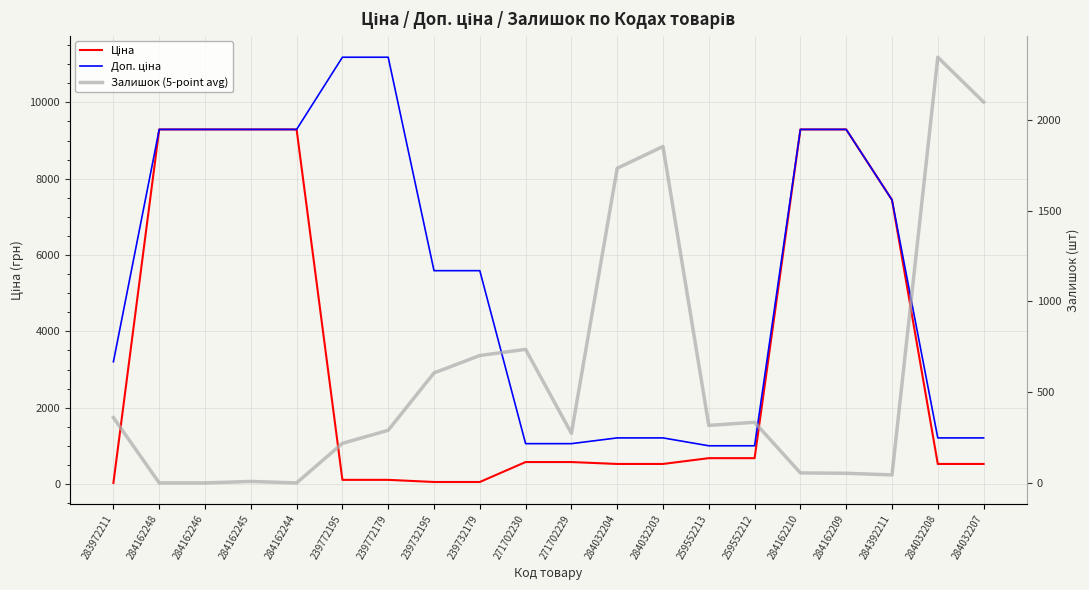

Reading right to left, transcribe all the data shown in this chart.

Ціна: 284032207=528.2	284032208=528.2	284392211=7444.6	284162209=9290.5	284162210=9290.5	259552212=679.8	259552213=679.8	284032203=528.2	284032204=528.2	271702229=578.1	271702230=578.1	239732179=55.9	239732195=55.9	239772179=111.8	239772195=111.8	284162244=9290.5	284162245=9290.5	284162246=9290.5	284162248=9290.5	283972211=32.0
Доп. ціна: 284032207=1210.7	284032208=1210.7	284392211=7444.6	284162209=9290.5	284162210=9290.5	259552212=1004.1	259552213=1004.1	284032203=1210.7	284032204=1210.7	271702229=1060.0	271702230=1060.0	239732179=5591.0	239732195=5591.0	239772179=11182.0	239772195=11182.0	284162244=9290.5	284162245=9290.5	284162246=9290.5	284162248=9290.5	283972211=3205.0
Залишок (5-point avg): 284032207=2099.0	284032208=2346.0	284392211=44.0	284162209=53.0	284162210=55.0	259552212=334.0	259552213=317.0	284032203=1854.0	284032204=1734.0	271702229=273.0	271702230=736.0	239732179=702.0	239732195=606.0	239772179=290.0	239772195=218.0	284162244=0.0	284162245=8.0	284162246=0.0	284162248=0.0	283972211=360.0